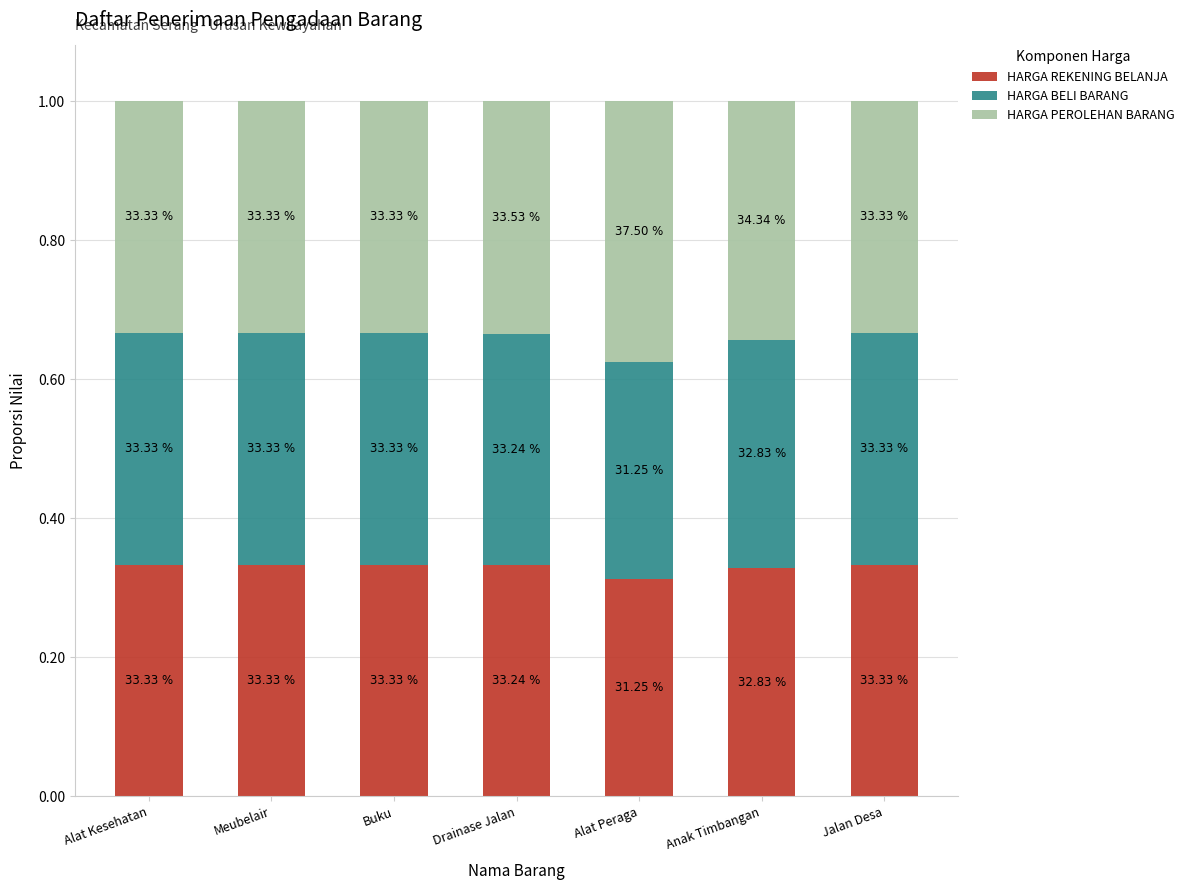

How many bars are there in total?

7